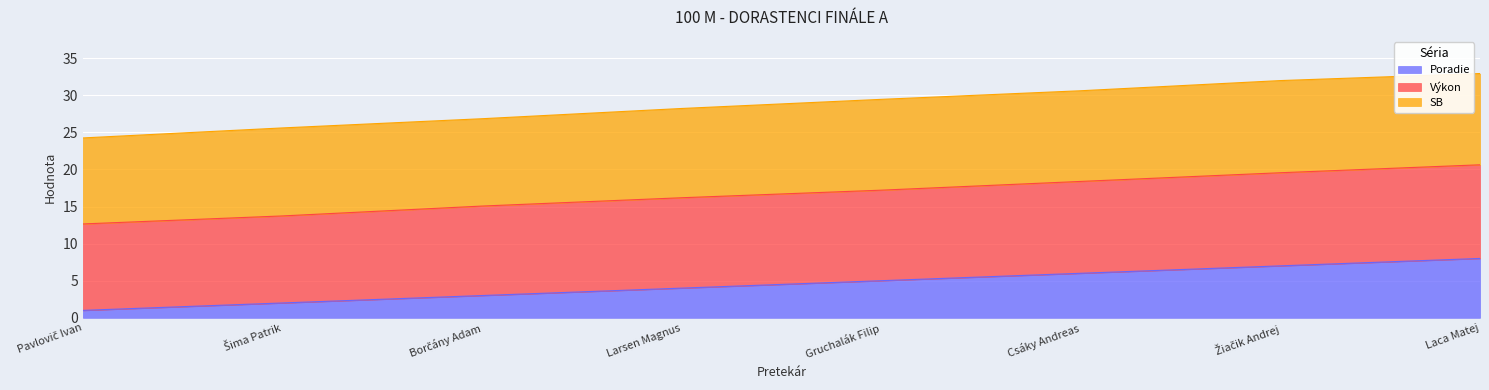

True or false: Poradie and Výkon intersect in this chart.

False